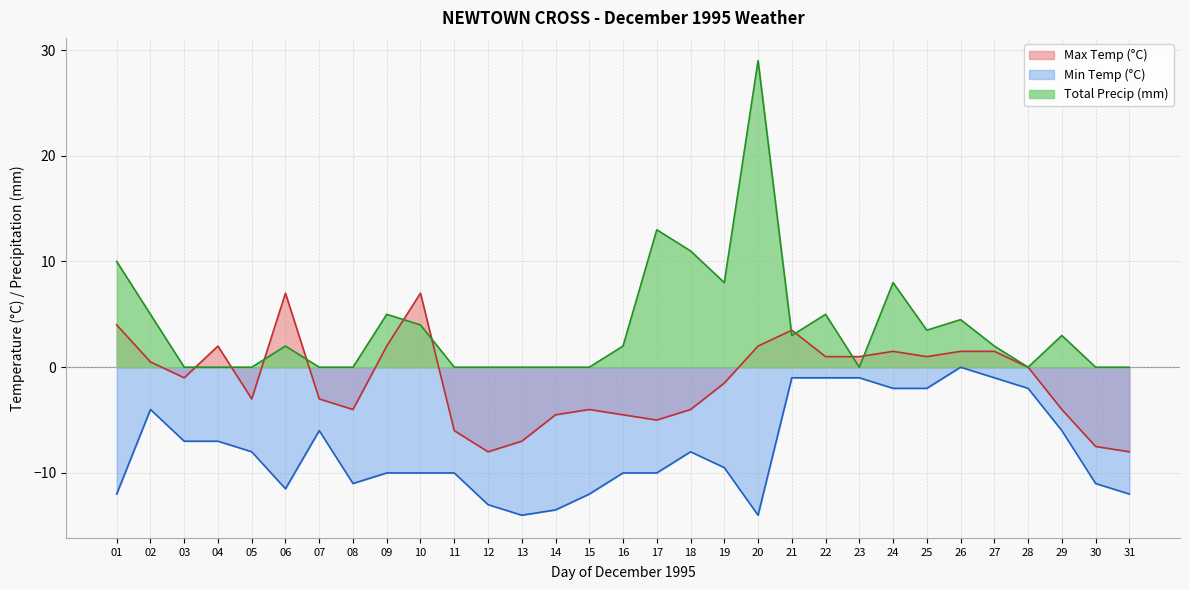

Rank the series by their average value, from lowest to highest.

Min Temp (°C), Max Temp (°C), Total Precip (mm)